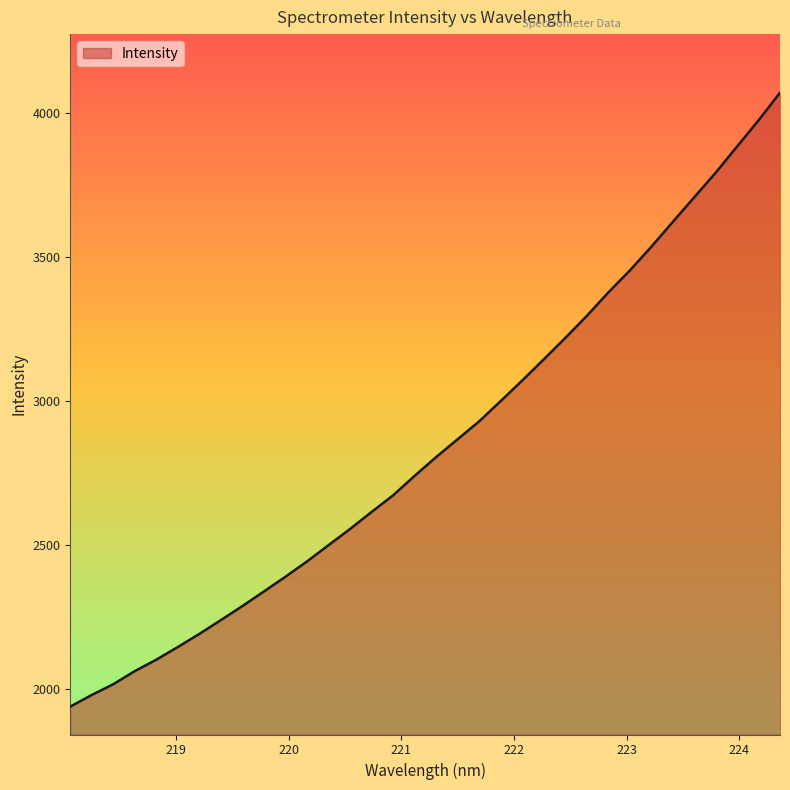

How many values exceed 2805?

17